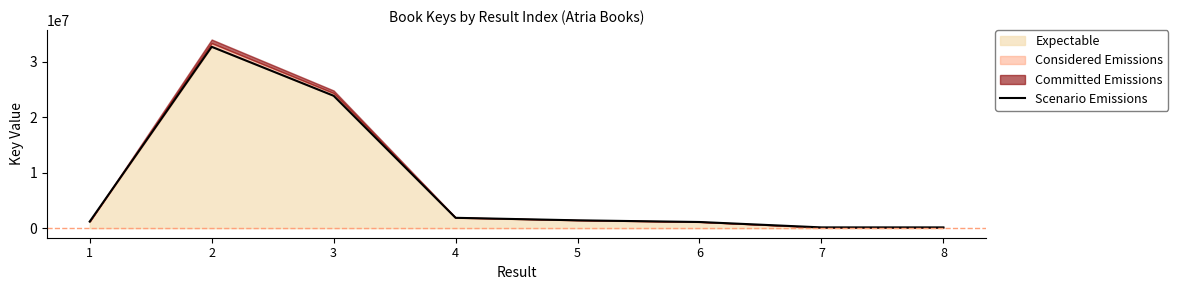

What is the sum of all values?

62603696